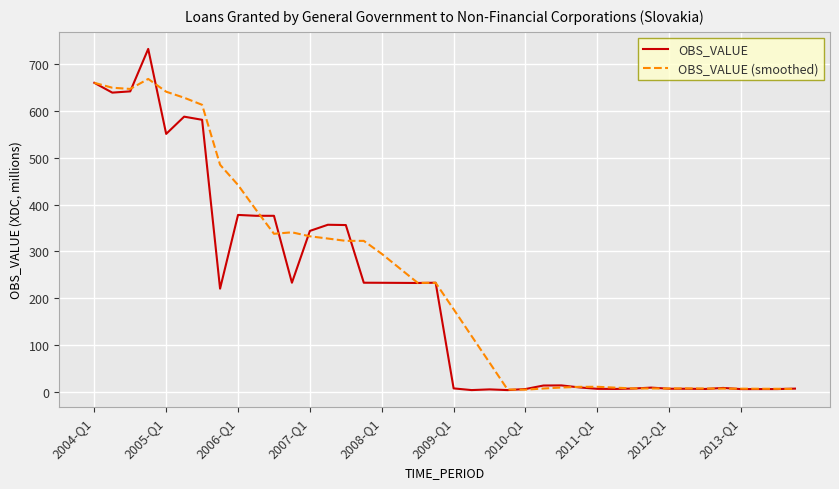

Which series has the widest spread of values?

OBS_VALUE